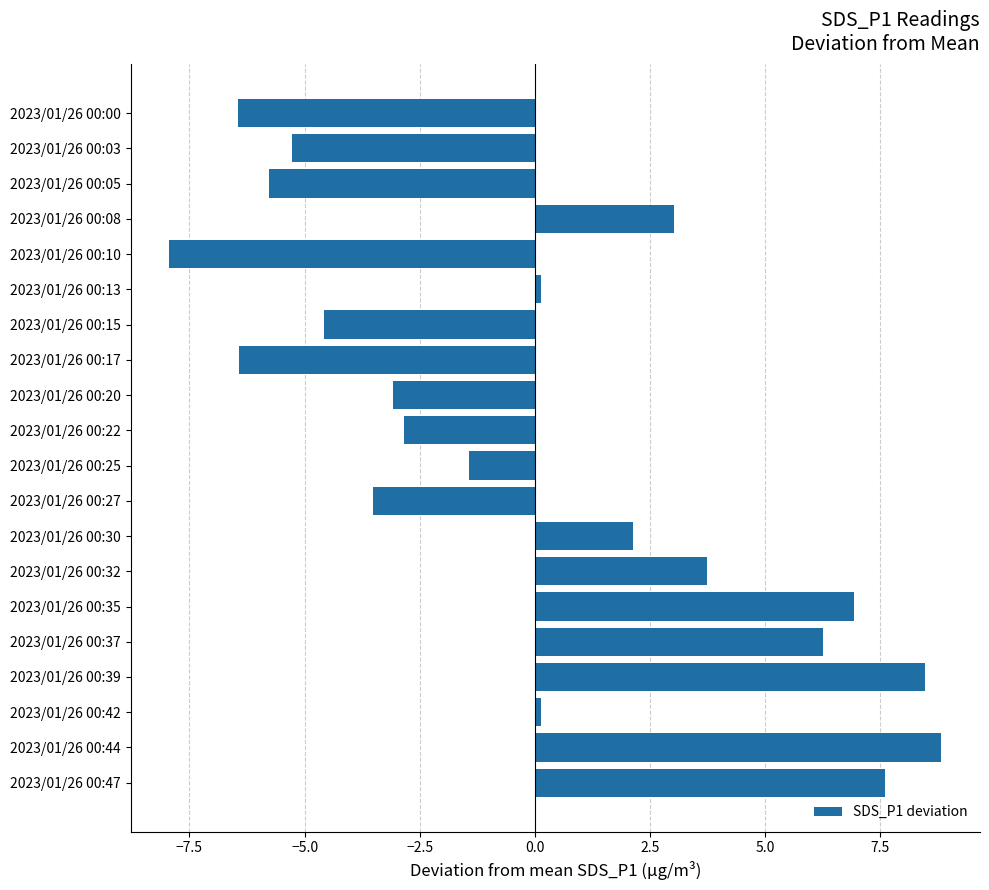

Approximately how many times larger is the value at 2023/01/26 00:47 compared to 2023/01/26 00:44?

0.9